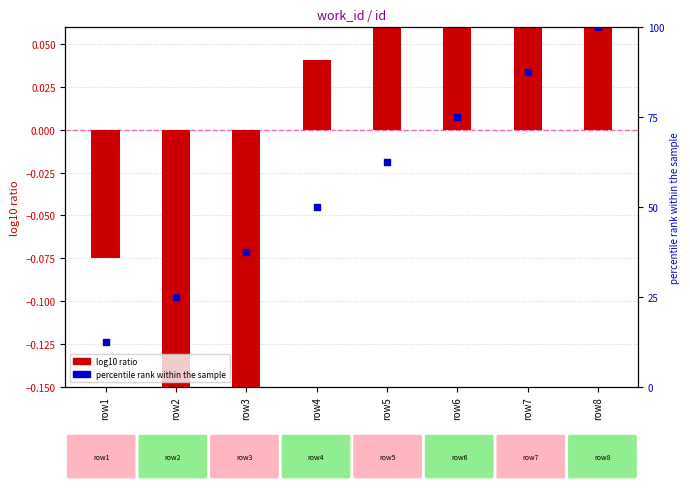

At how many categories does at least one series exceed 55?

4